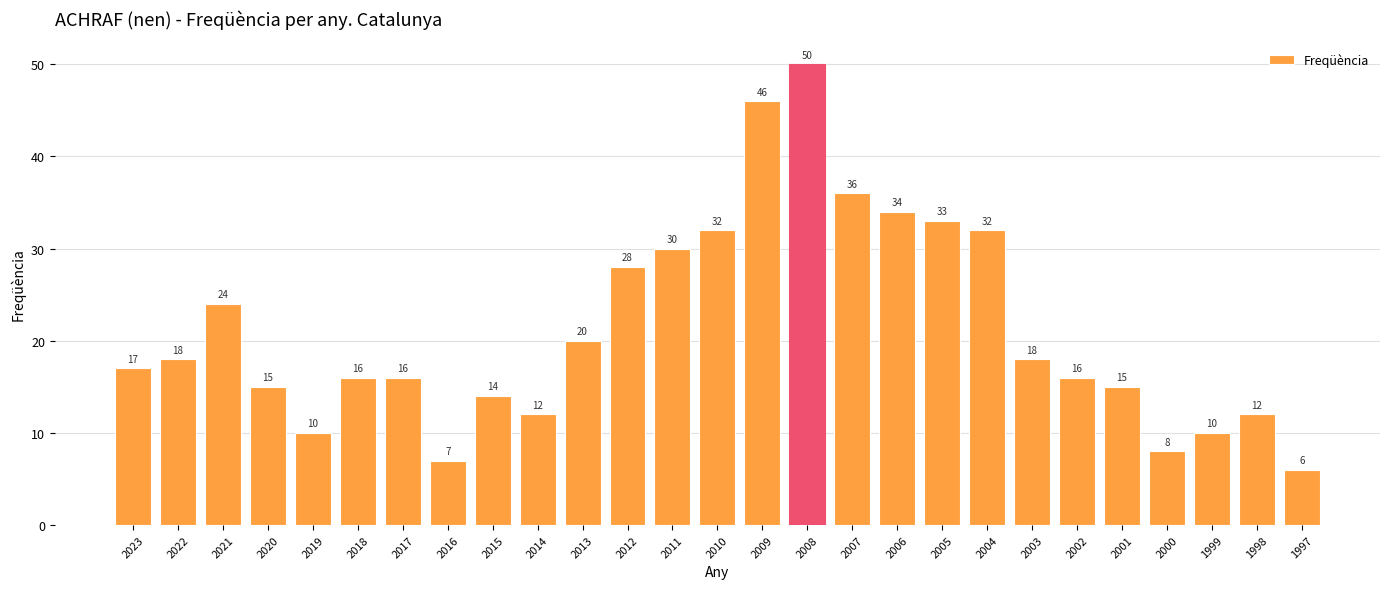

The chart shows a value of 16 at 2002. True or false?

True